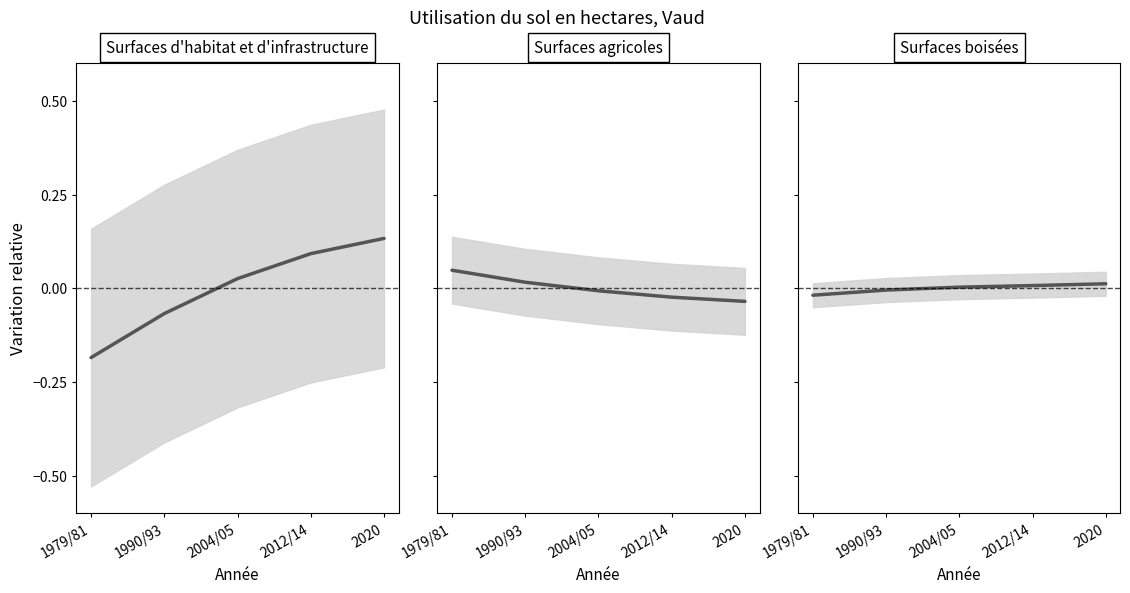

List the labels in order of Surfaces boisées value, largest first.

2020, 2012/14, 2004/05, 1990/93, 1979/81